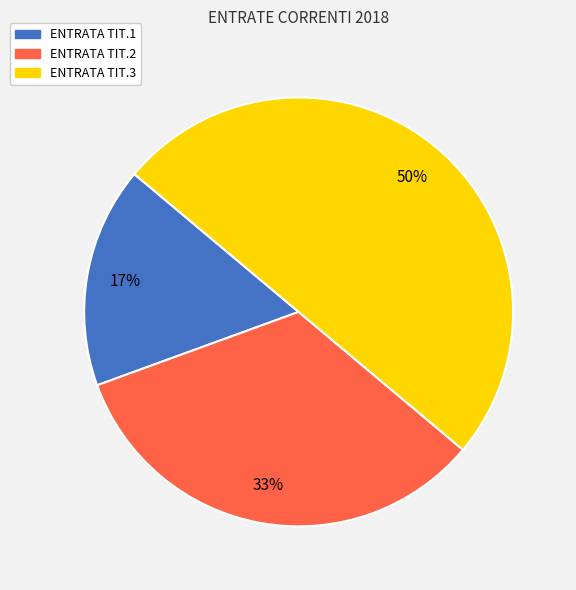

Count the number of slices in the pie.

3